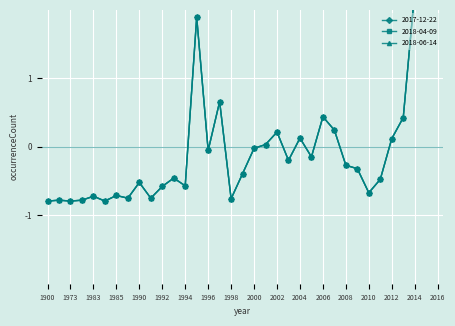

Reading left to right, transcribe all the data shown in this chart.

2017-12-22: -0.8	-0.8	-0.8	-0.8	-0.7	-0.8	-0.7	-0.8	-0.5	-0.8	-0.6	-0.5	-0.6	1.9	-0.1	0.7	-0.8	-0.4	-0.0	0.0	0.2	-0.2	0.1	-0.1	0.4	0.2	-0.3	-0.3	-0.7	-0.5	0.1	0.4	2.3	2.9	2.9
2018-04-09: -0.8	-0.8	-0.8	-0.8	-0.7	-0.8	-0.7	-0.8	-0.5	-0.8	-0.6	-0.5	-0.6	1.9	-0.1	0.7	-0.8	-0.4	-0.0	0.0	0.2	-0.2	0.1	-0.1	0.4	0.2	-0.3	-0.3	-0.7	-0.5	0.1	0.4	2.3	2.9	2.9
2018-06-14: -0.8	-0.8	-0.8	-0.8	-0.7	-0.8	-0.7	-0.8	-0.5	-0.8	-0.6	-0.5	-0.6	1.9	-0.1	0.7	-0.8	-0.4	-0.0	0.0	0.2	-0.2	0.1	-0.1	0.4	0.2	-0.3	-0.3	-0.7	-0.5	0.1	0.4	2.3	2.9	2.9